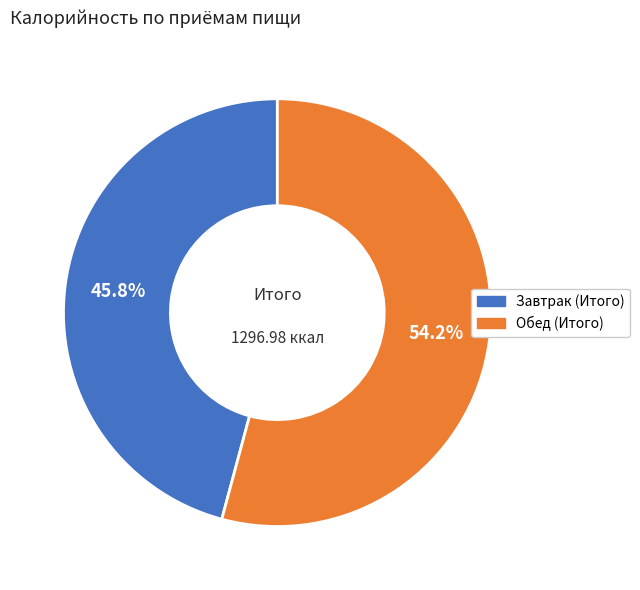

Rank the categories by value from lowest to highest.

Завтрак (Итого), Обед (Итого)